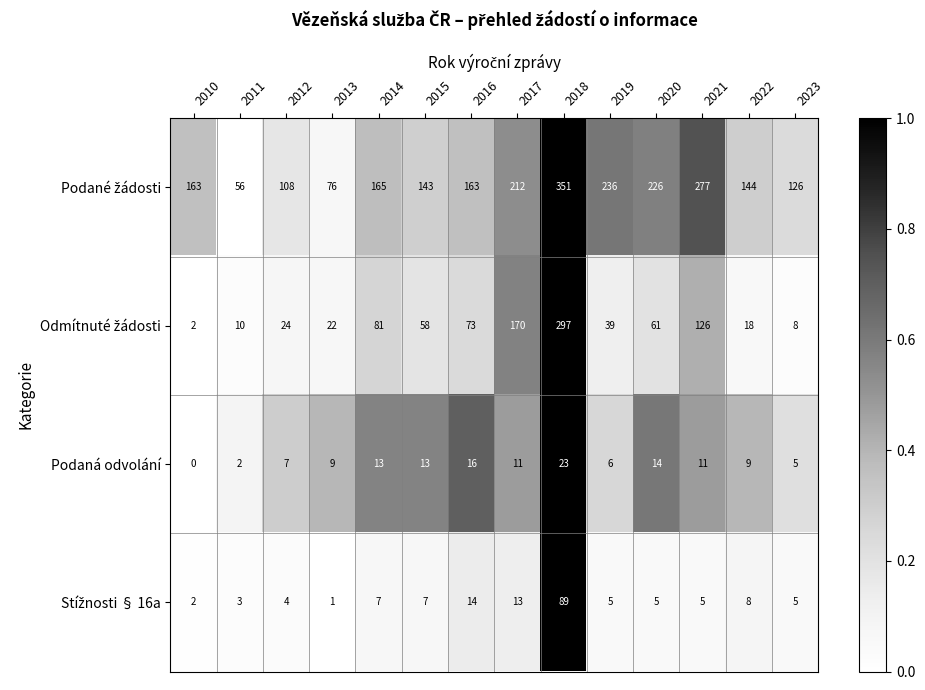

What is the total value across all series at 2015?

221